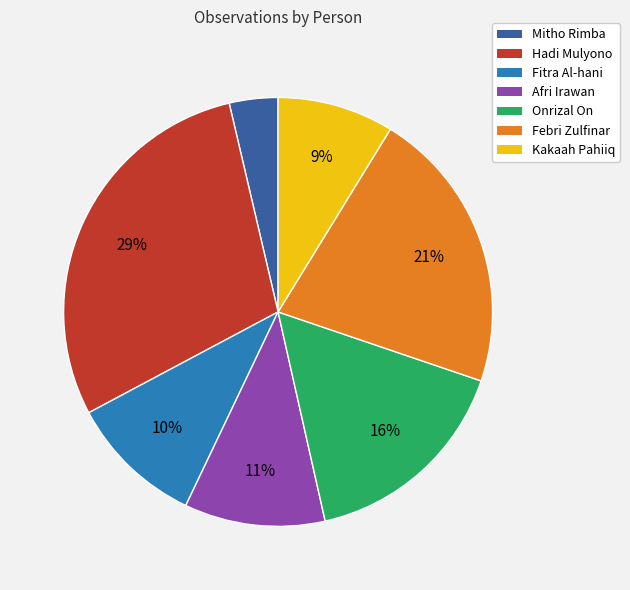

Which has a higher value, Mitho Rimba or Hadi Mulyono?

Hadi Mulyono